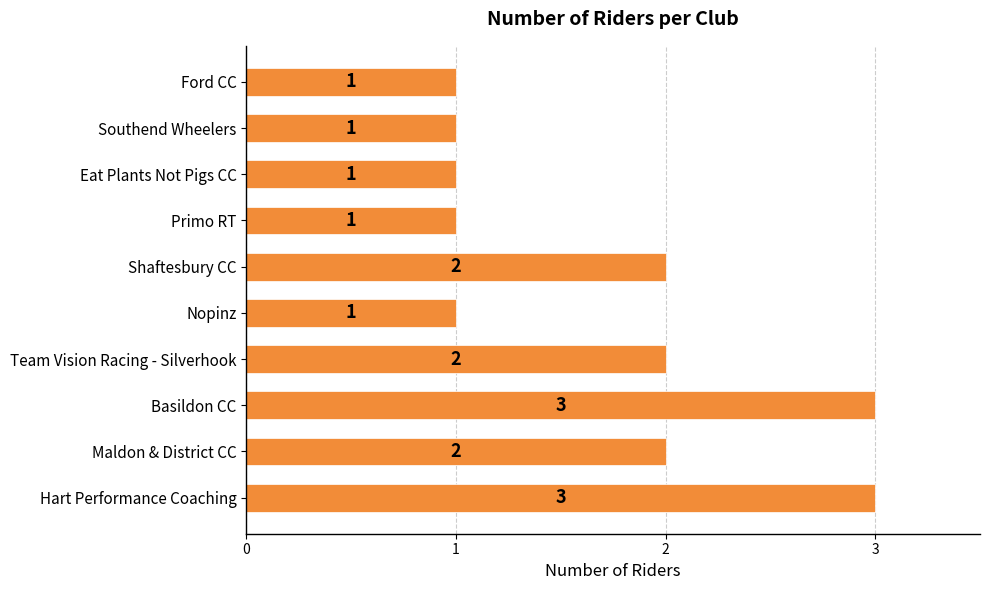

What is the difference between the maximum and minimum values?

2